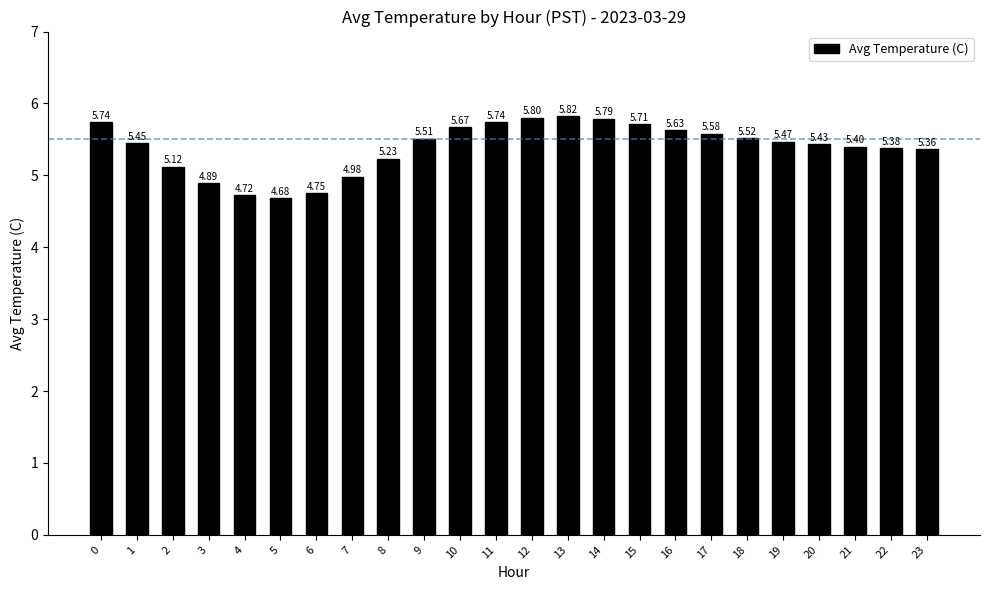

What is the difference between the maximum and minimum values?

1.1